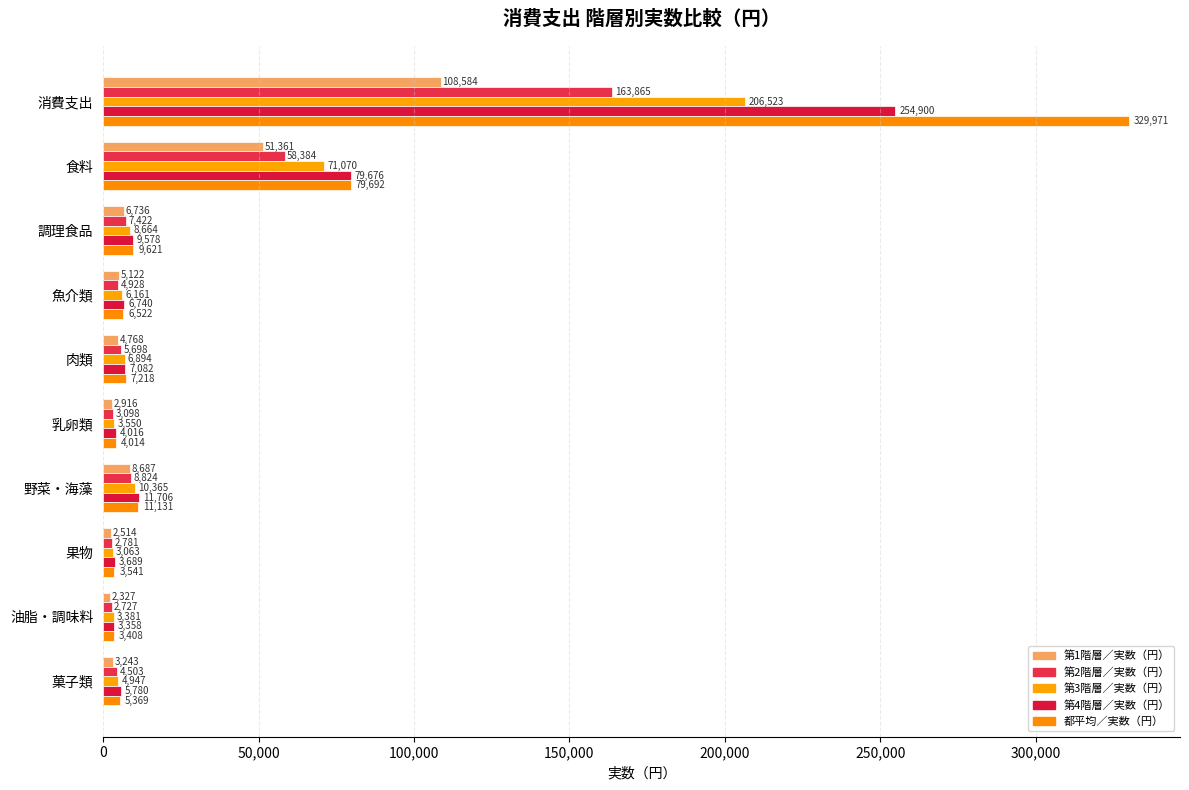

Count the number of categories in the chart.

10